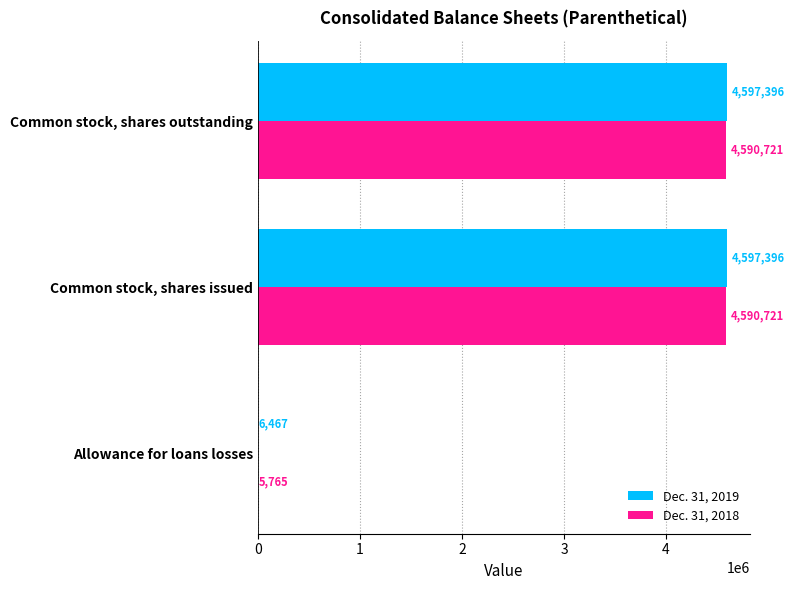

True or false: Dec. 31, 2019 has a value of 2329441 at Common stock, shares issued.

False